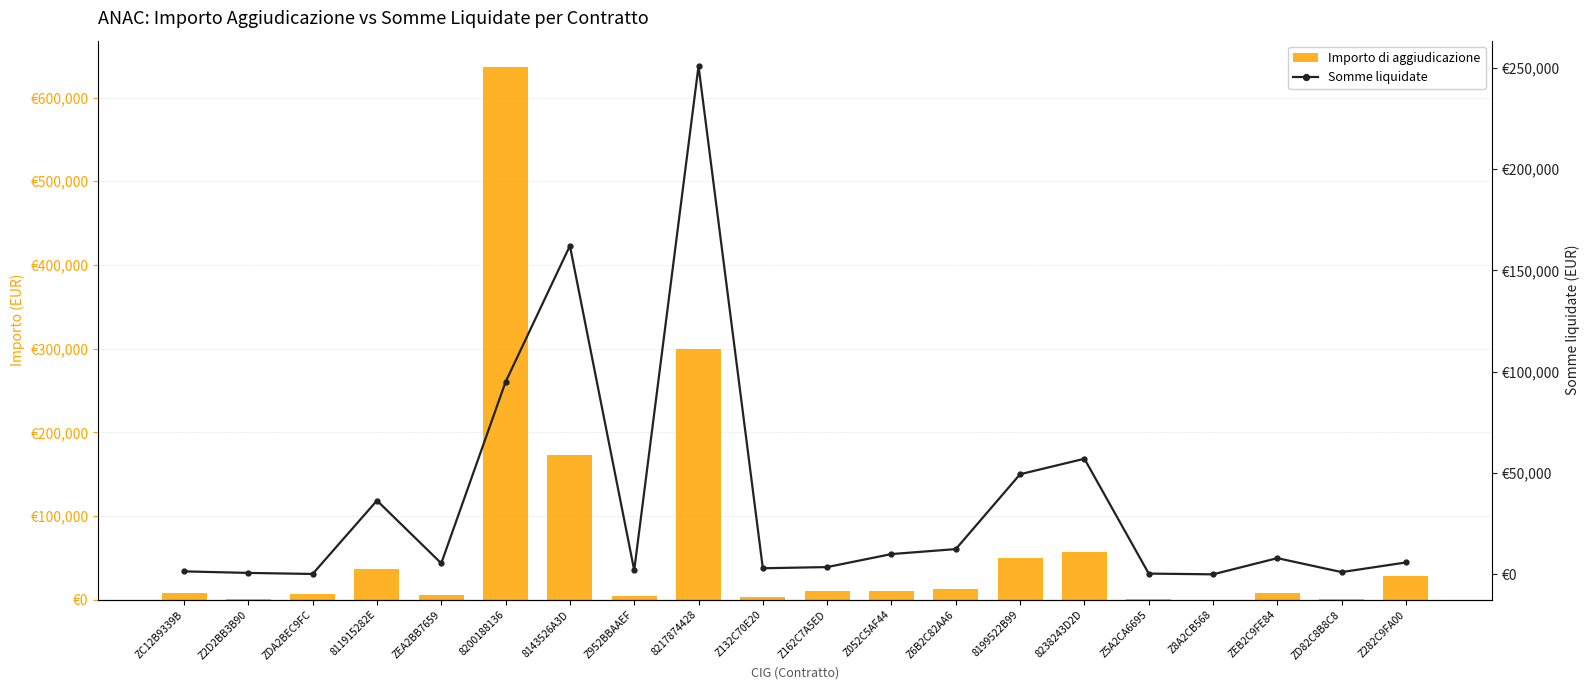

Rank the series by their maximum value, from lowest to highest.

Somme liquidate, Importo di aggiudicazione